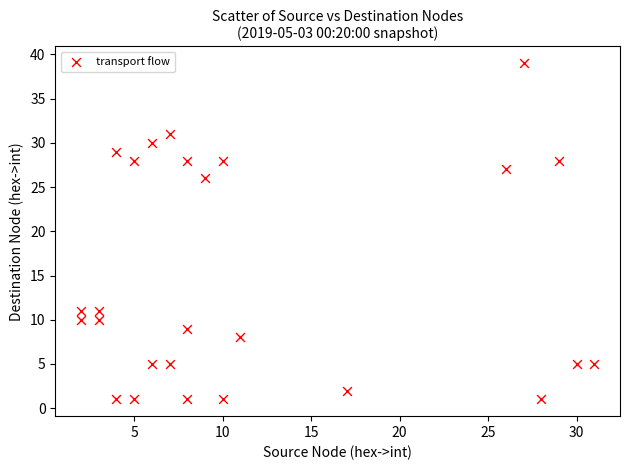

What Y value in the scatter plot is closest to 20?

26